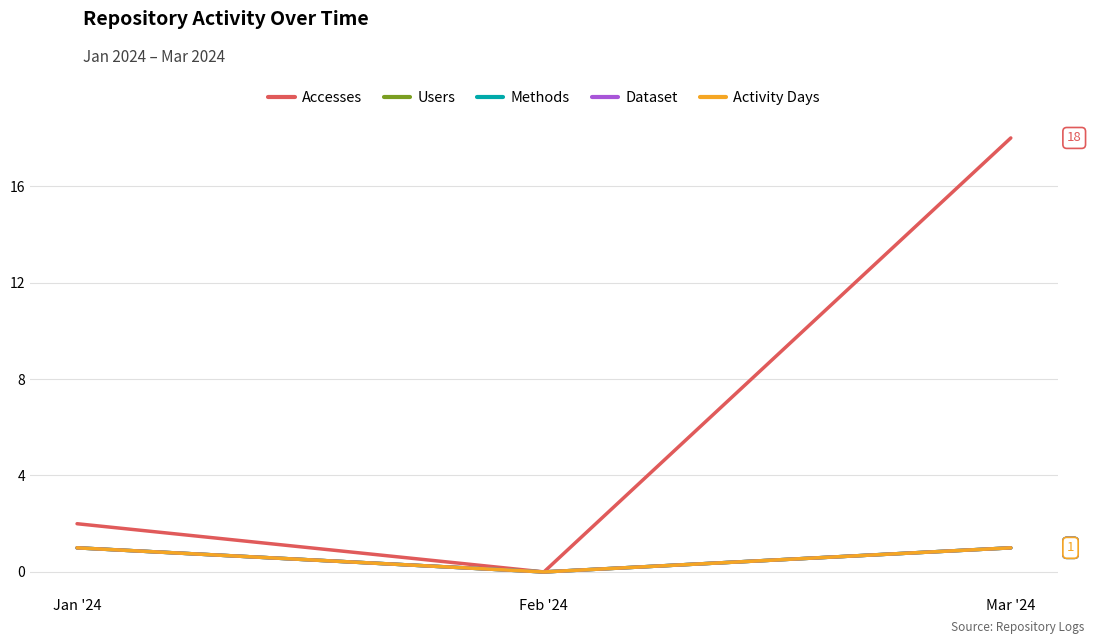

Does the chart have visible grid lines?

Yes